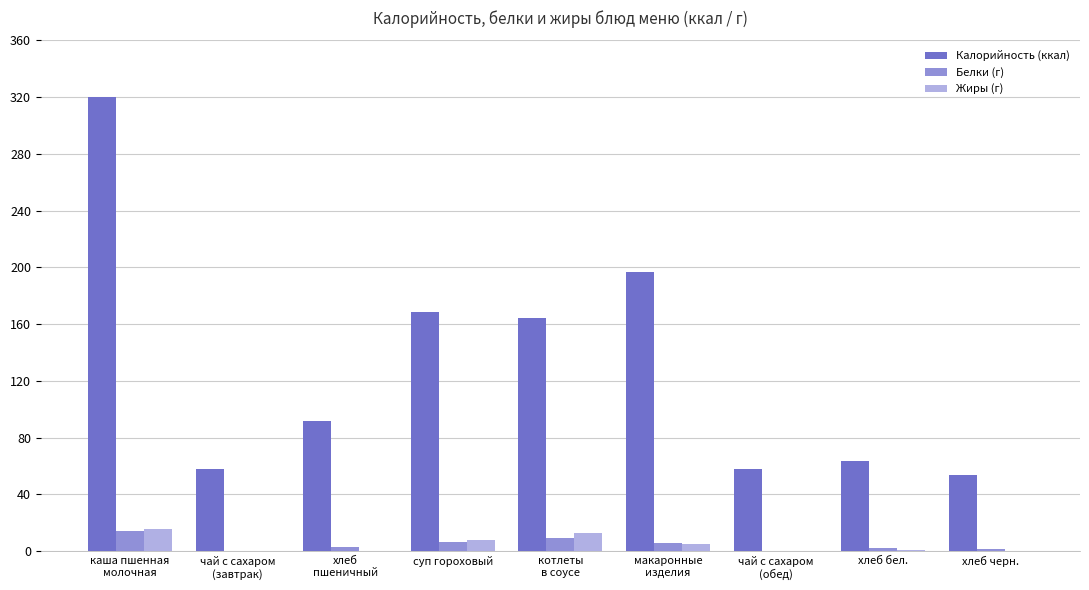

Which series has the largest total across all categories?

Калорийность (ккал)